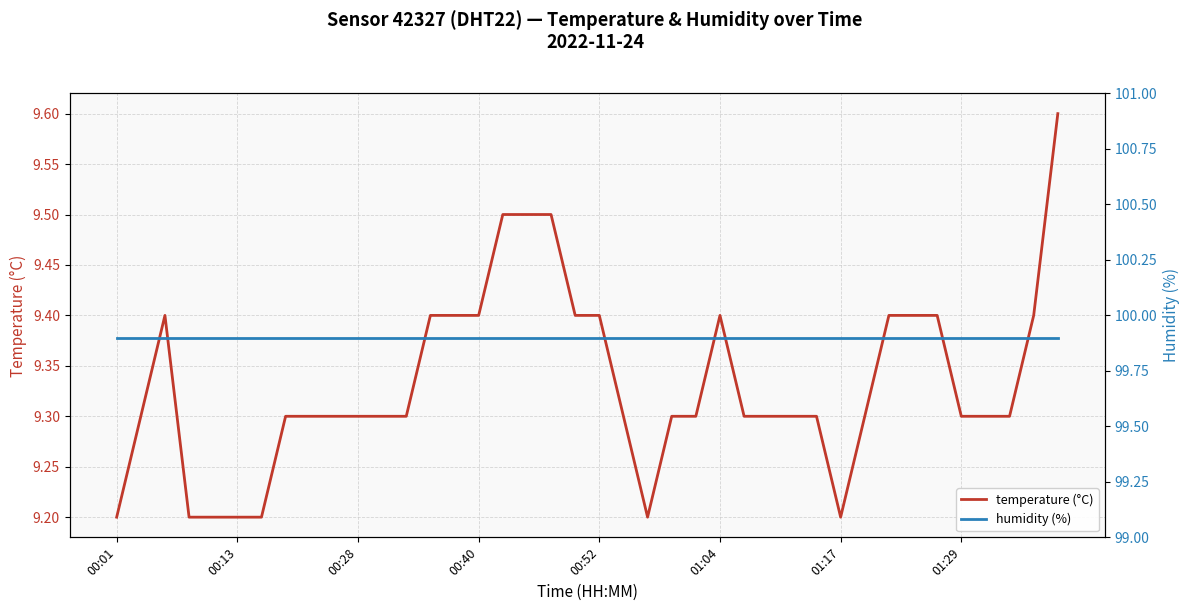

What is the maximum value for temperature (°C)?

9.6